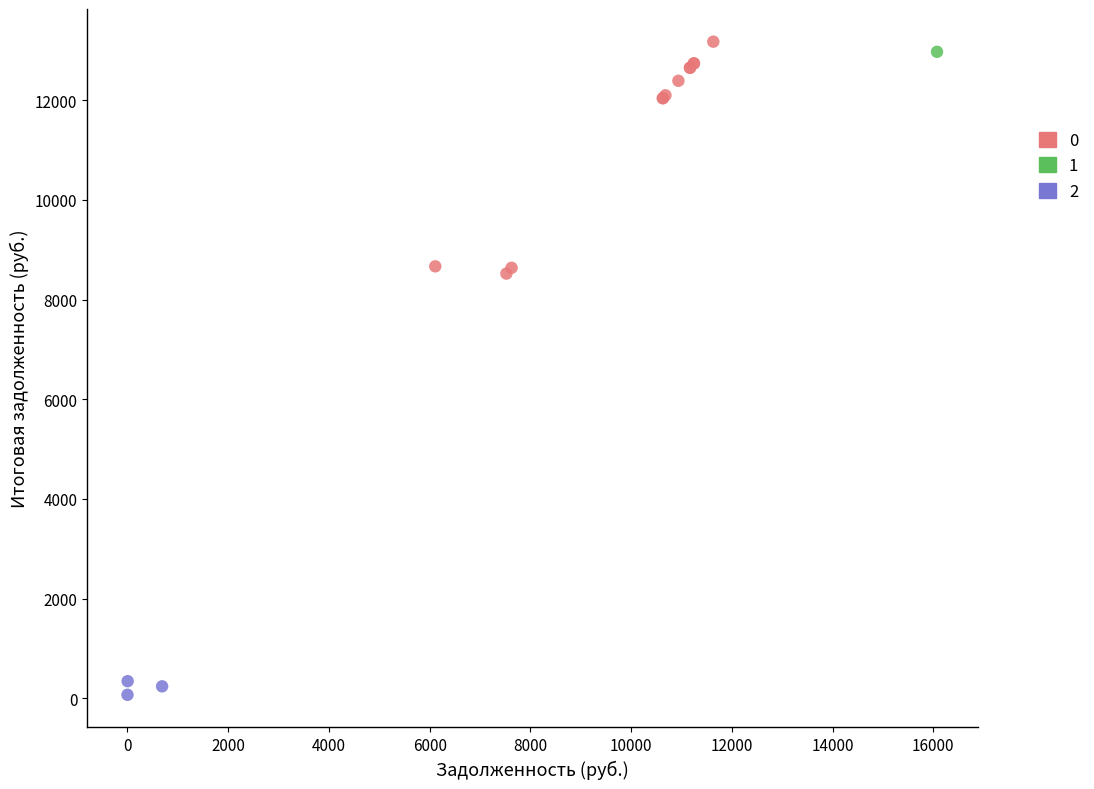

What are all the series names shown in the legend?

0, 1, 2